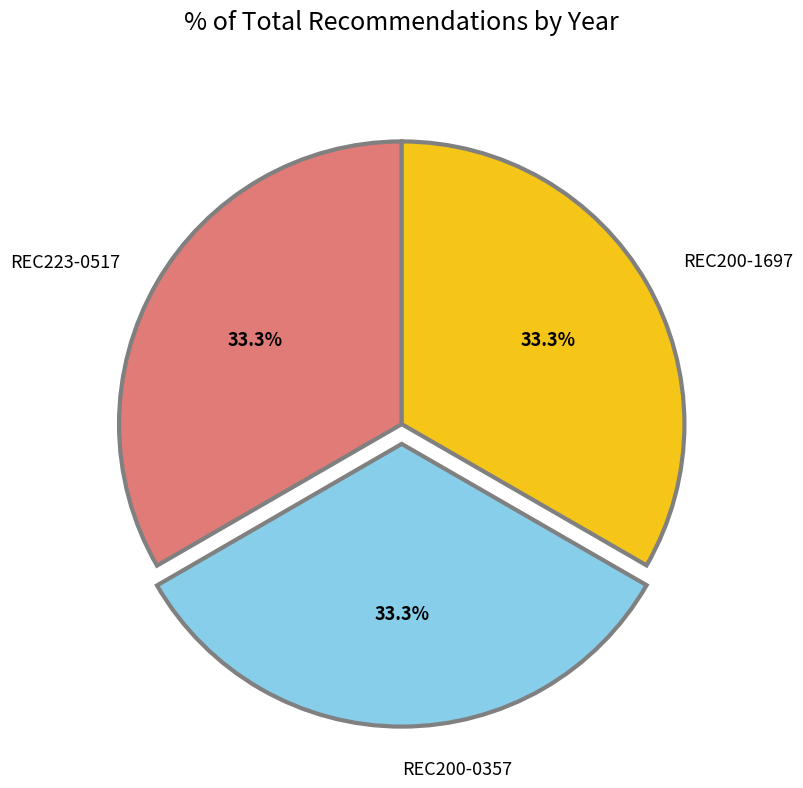

How many slices are in this pie chart?

3